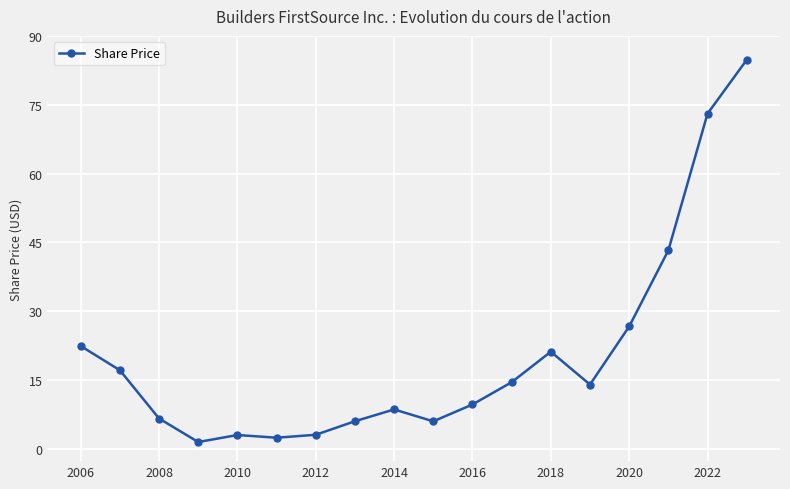

What is the maximum value shown in the chart?

84.8